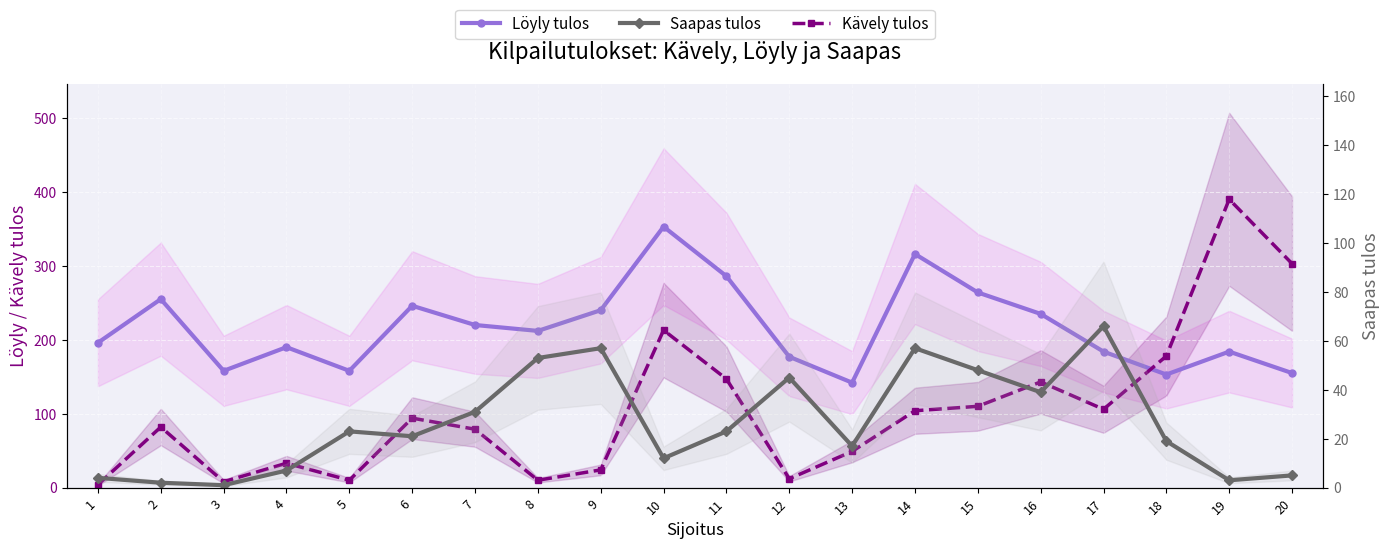

Is it true that Saapas tulos equals 10 at 13?

False